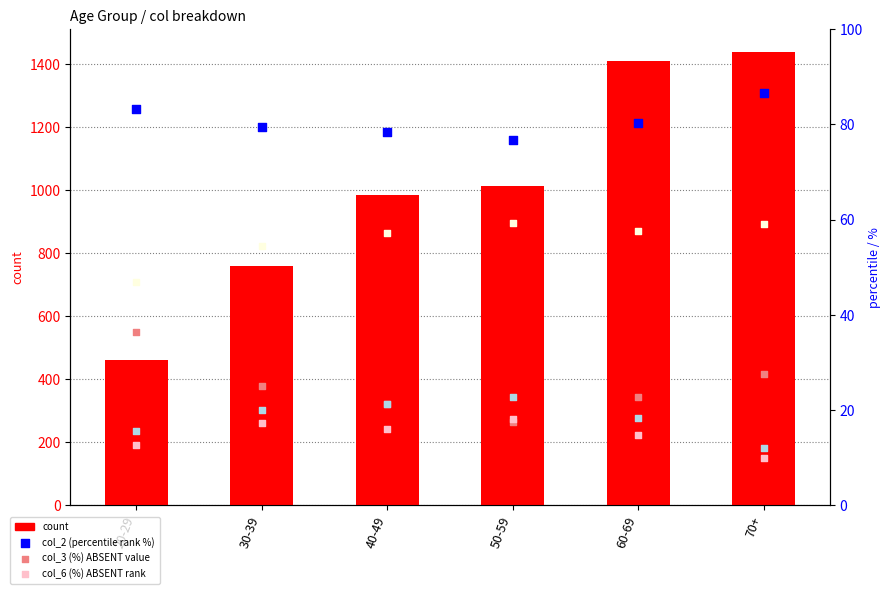

What is the total value across all series at 20-29?

655.8